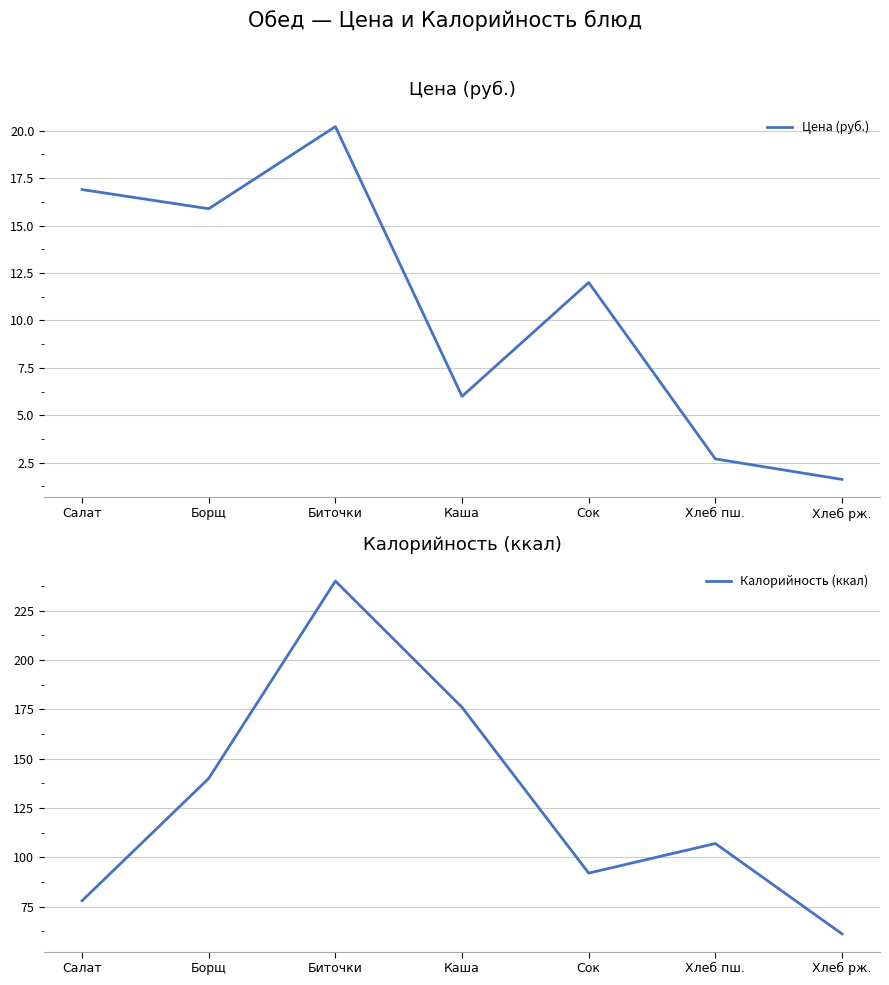

What is the value of the Цена (руб.) point at the 5th from the left?

12.0